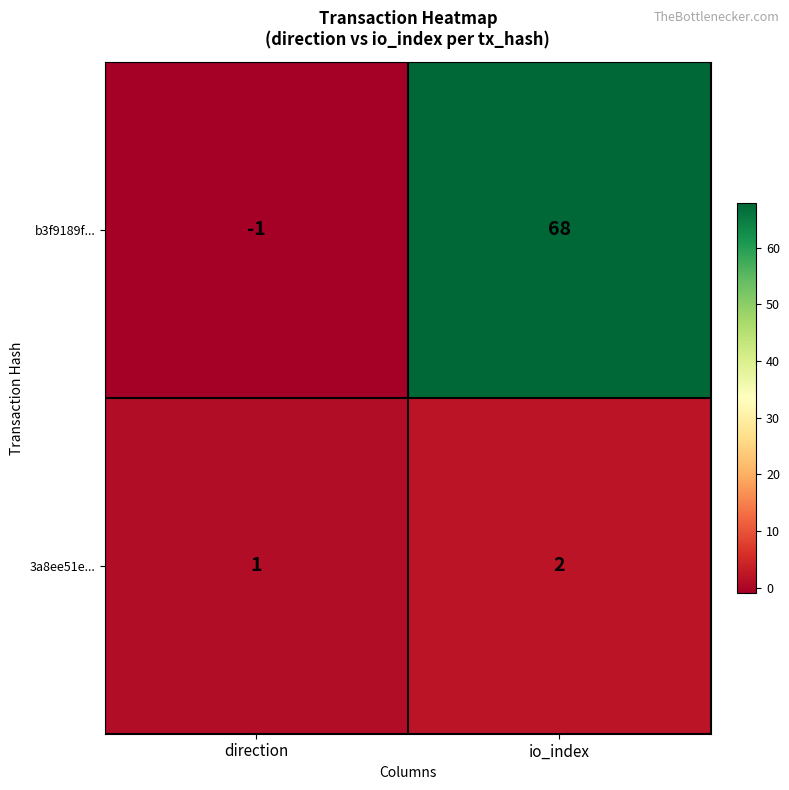

How many categories are shown in the chart?

2